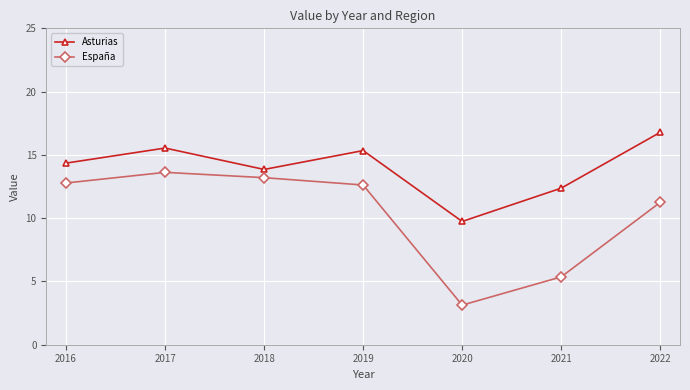

Which series has the largest total across all categories?

Asturias